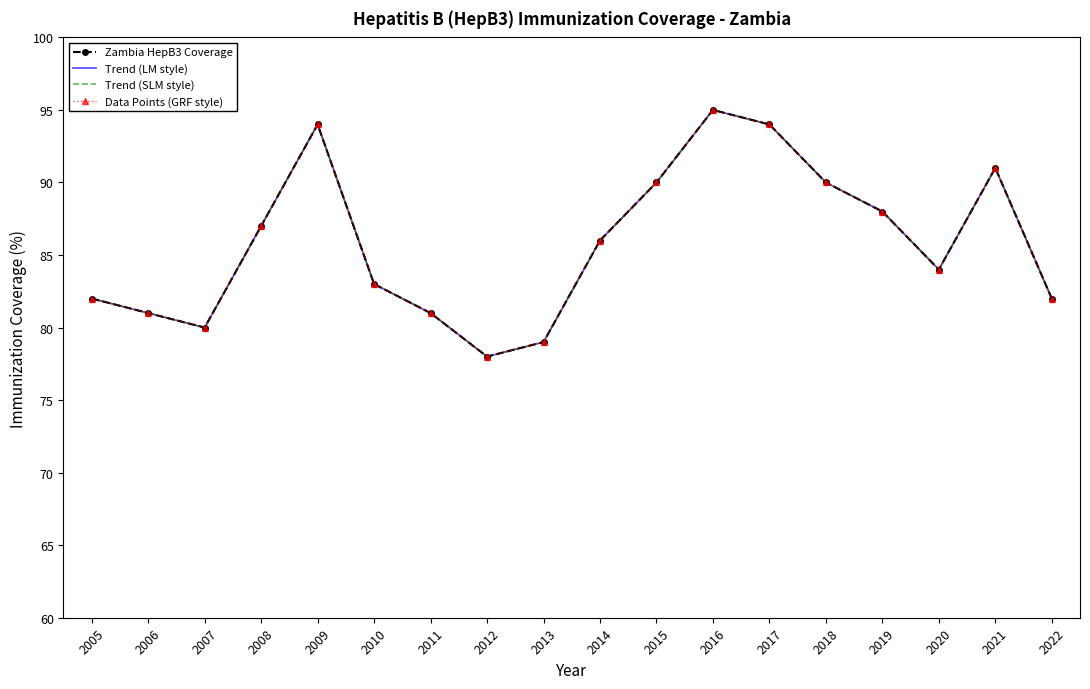

At which label does Data Points (GRF style) first exceed 86?

2008